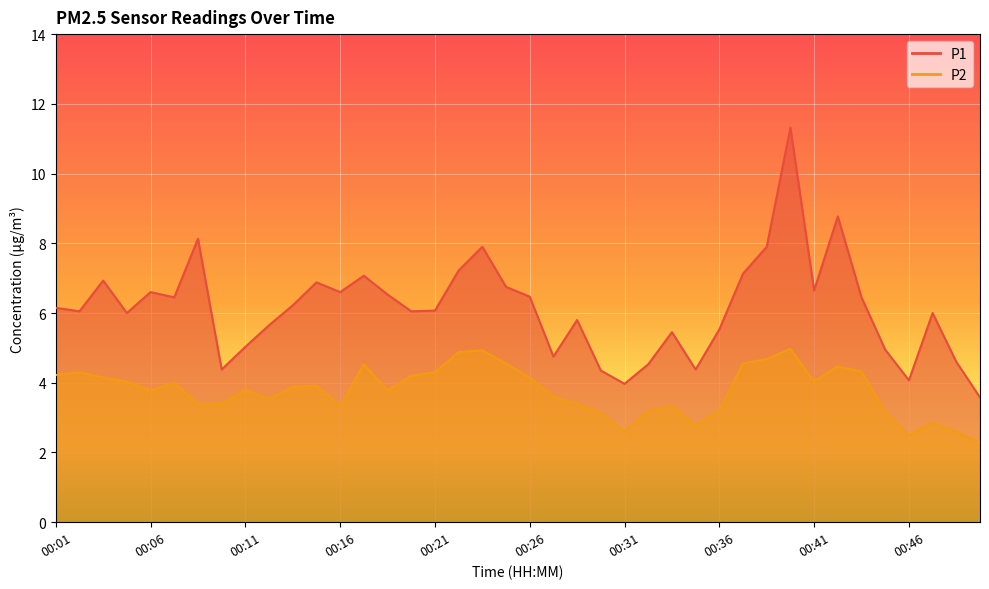

What is the difference between the second highest and minimum values in the P2 series?

2.6